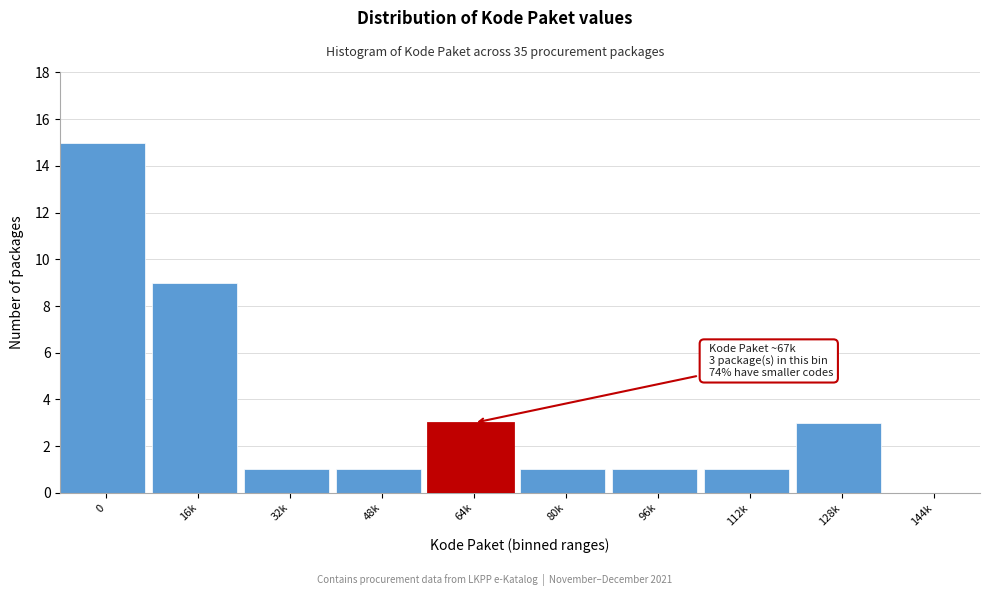

Reading left to right, list all the values displayed in this chart.

0=15	16k=9	32k=1	48k=1	64k=3	80k=1	96k=1	112k=1	128k=3	144k=0